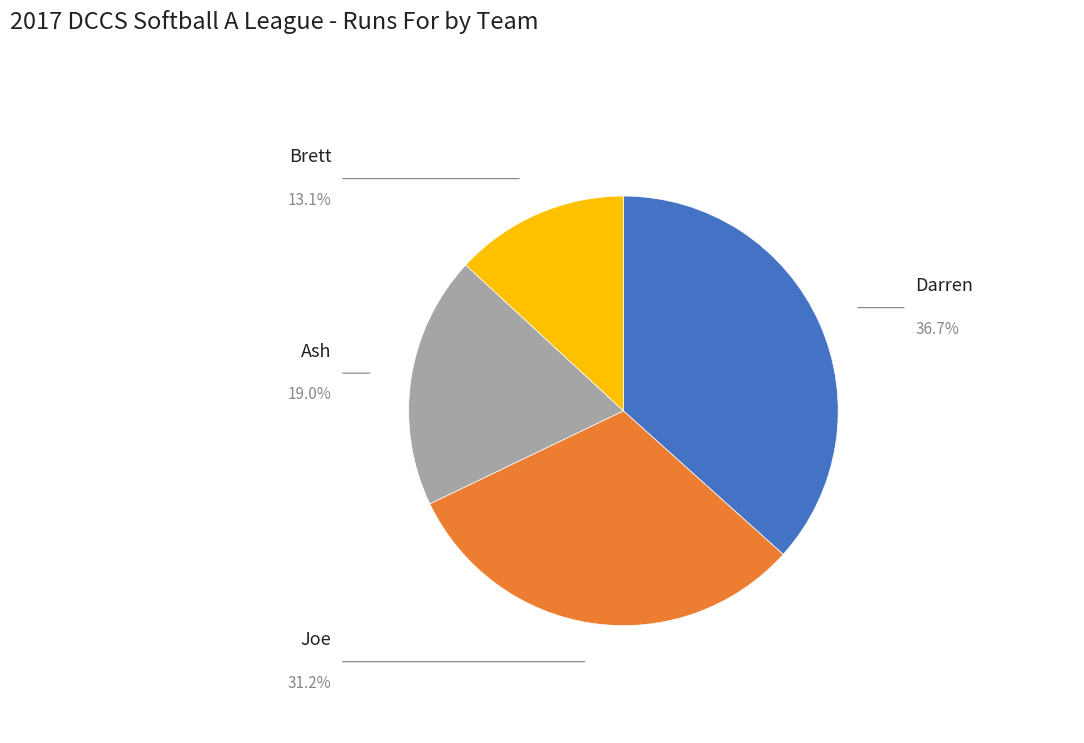

Is there a majority slice in this chart?

No